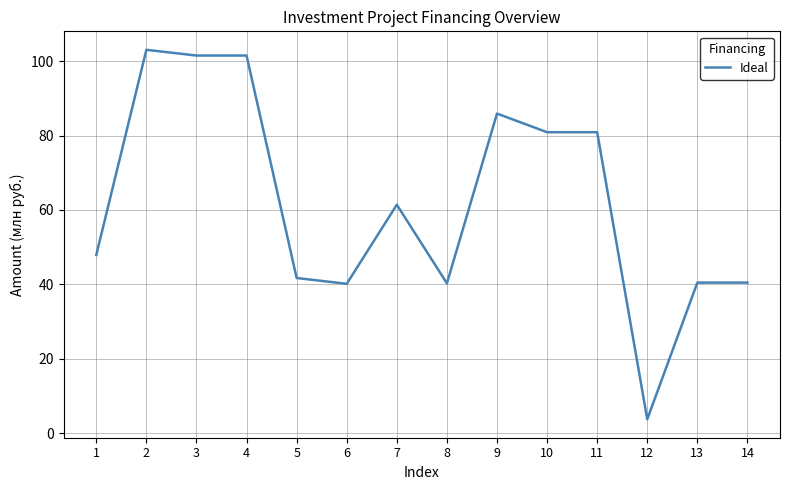

What is the maximum value shown in the chart?

103.1